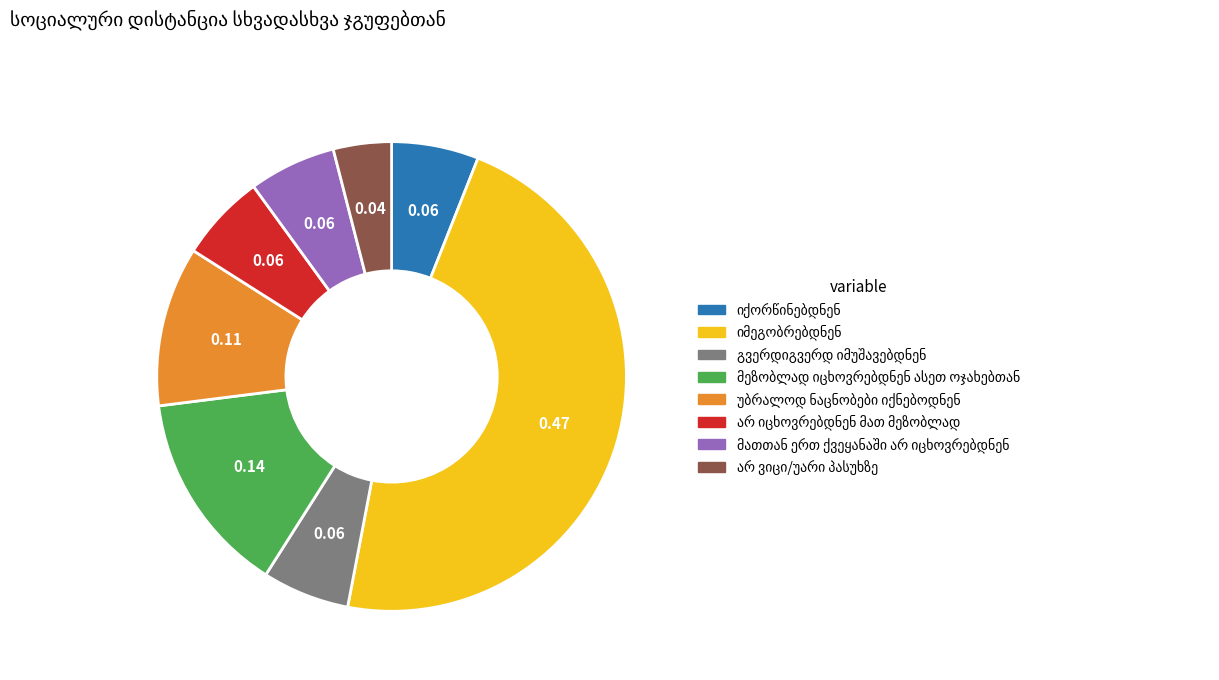

Is there a majority slice in this chart?

No